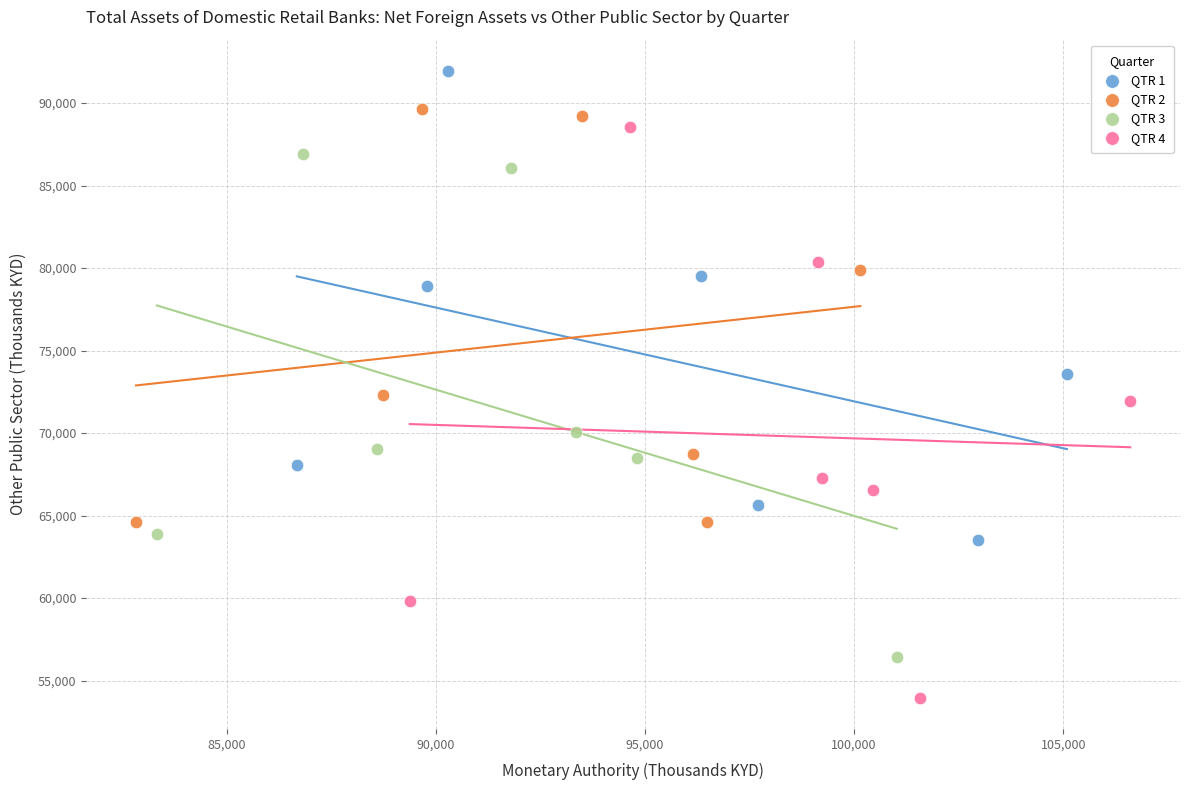

Which series contains the lowest Y value?

QTR 4